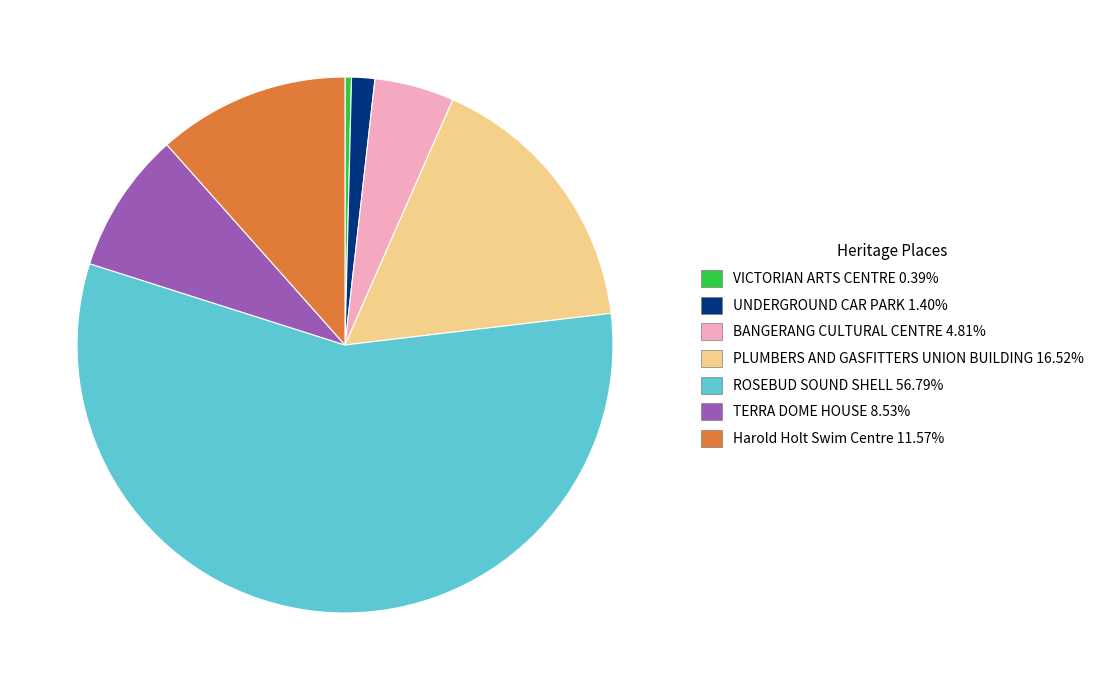

Combined, do ROSEBUD SOUND SHELL and VICTORIAN ARTS CENTRE account for over 50%?

Yes